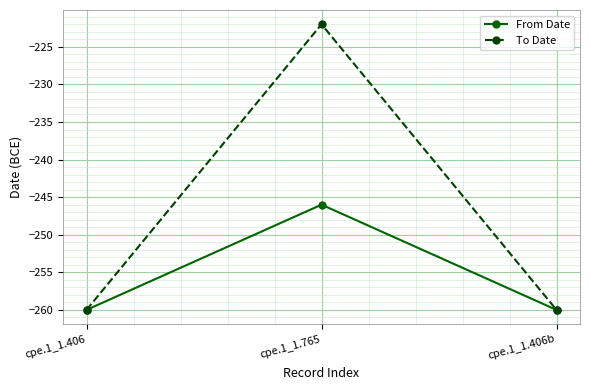

At cpe.1_1.765, list the series in order from smallest to largest.

From Date, To Date